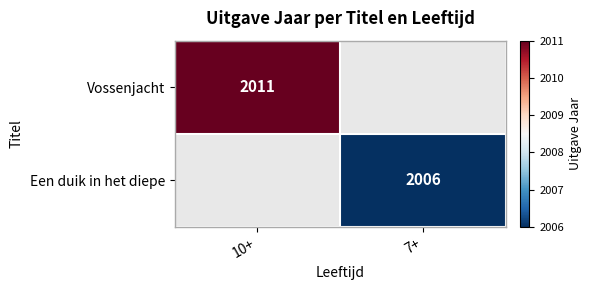

Is it true that Vossenjacht equals 1151 at 10+?

False